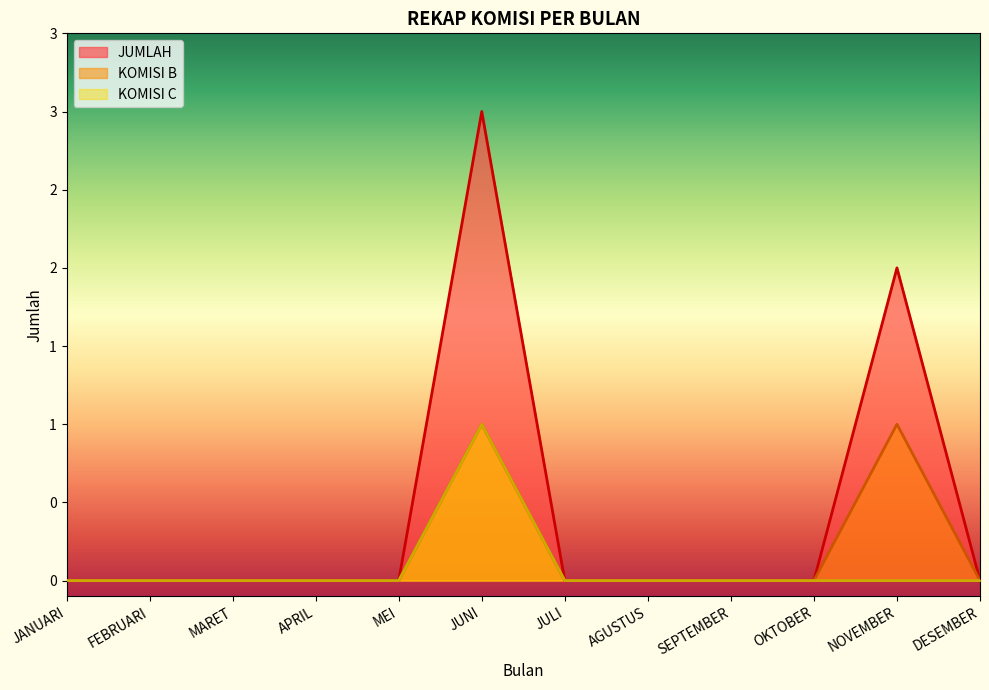

True or false: KOMISI A and JUMLAH cross at least once.

False